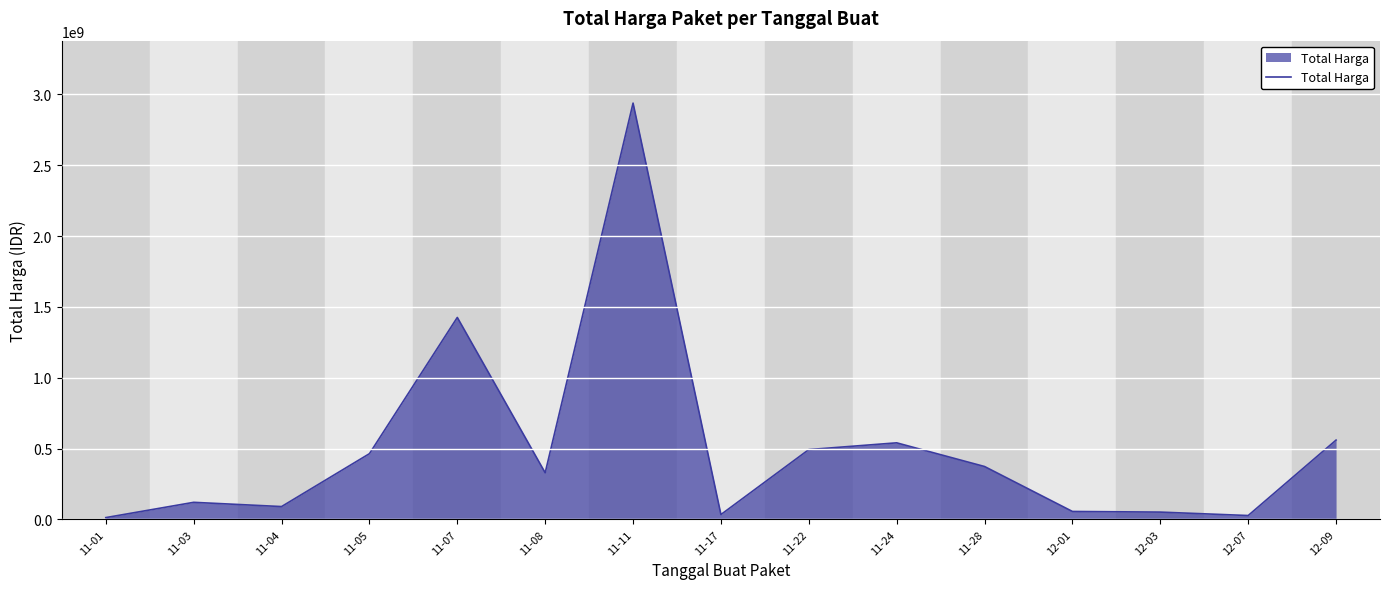

The value at 11-28 is 373404000. True or false?

True